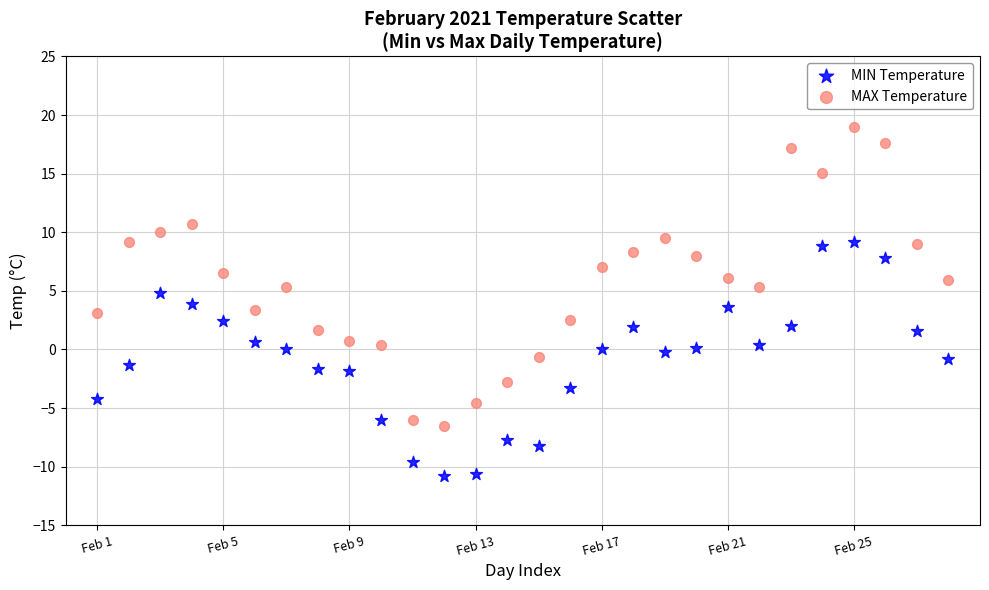

Which series has the widest spread of Y values?

MAX Temperature